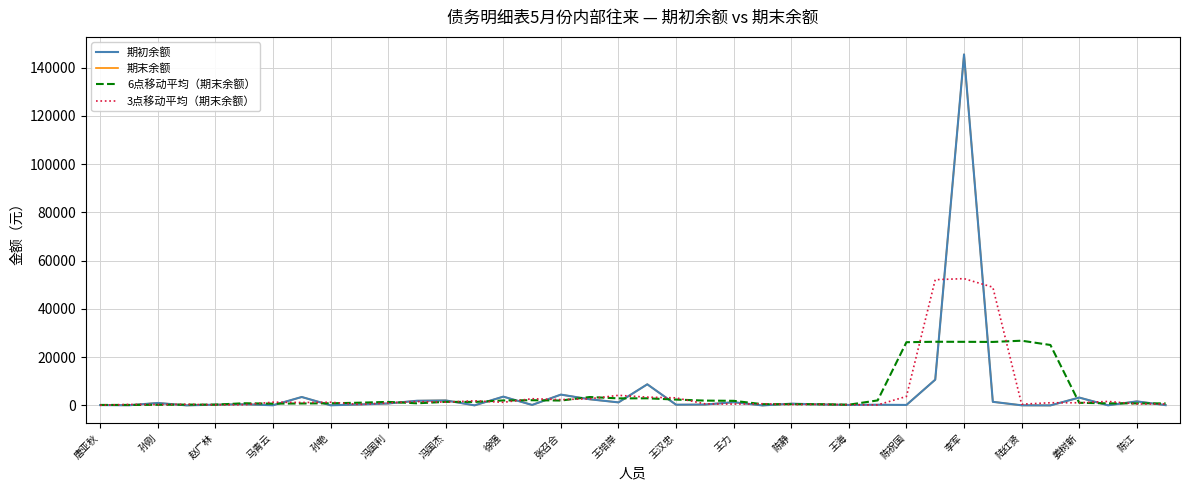

What is the average value of the 期初余额 series?

5229.9